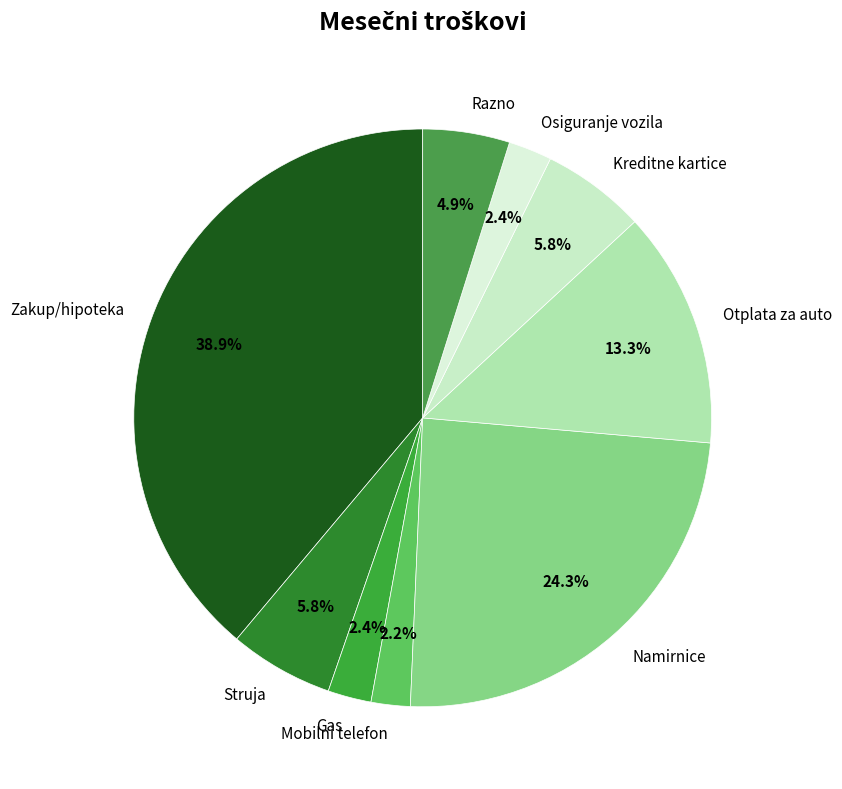

Does Namirnice account for over 50% of the chart?

No